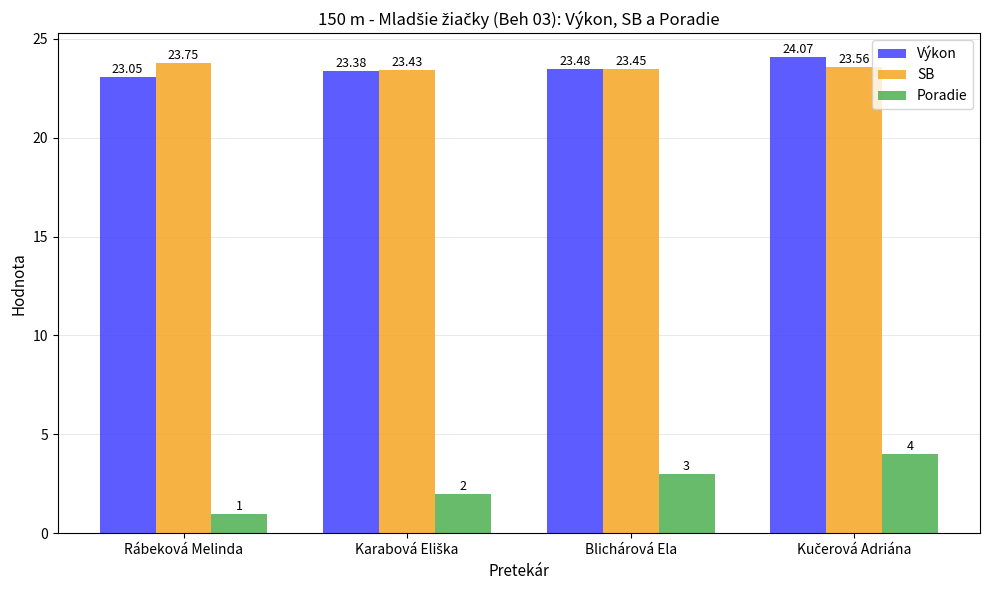

The SB series shows 23.4 at Blichárová Ela. True or false?

True